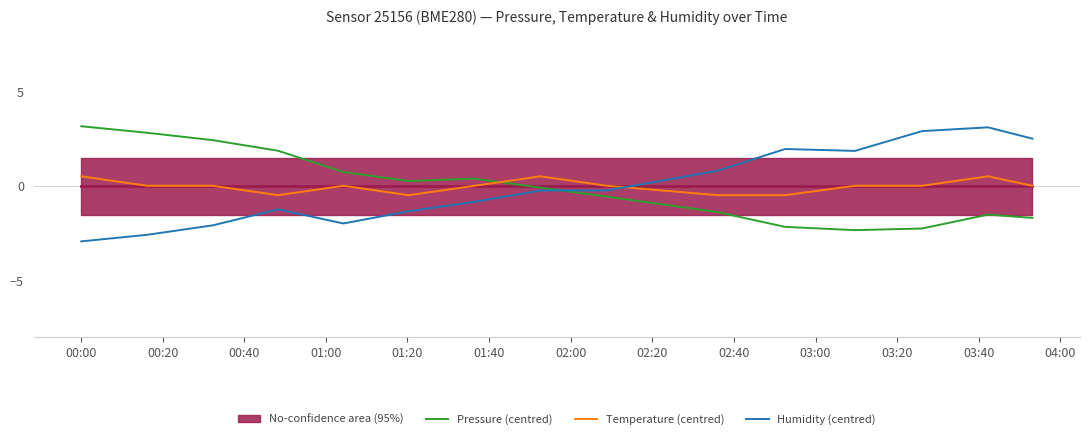

What is the maximum value for Humidity (centred)?

3.1